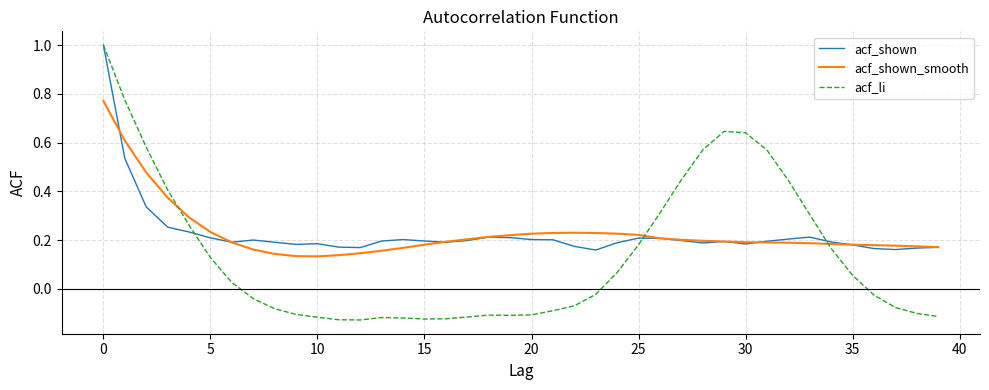

What is the maximum value for acf_shown?

1.0